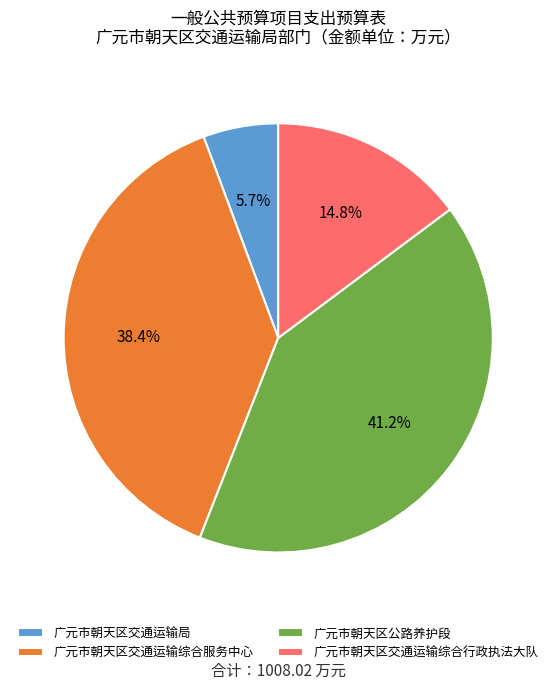

Count the number of slices in the pie.

4